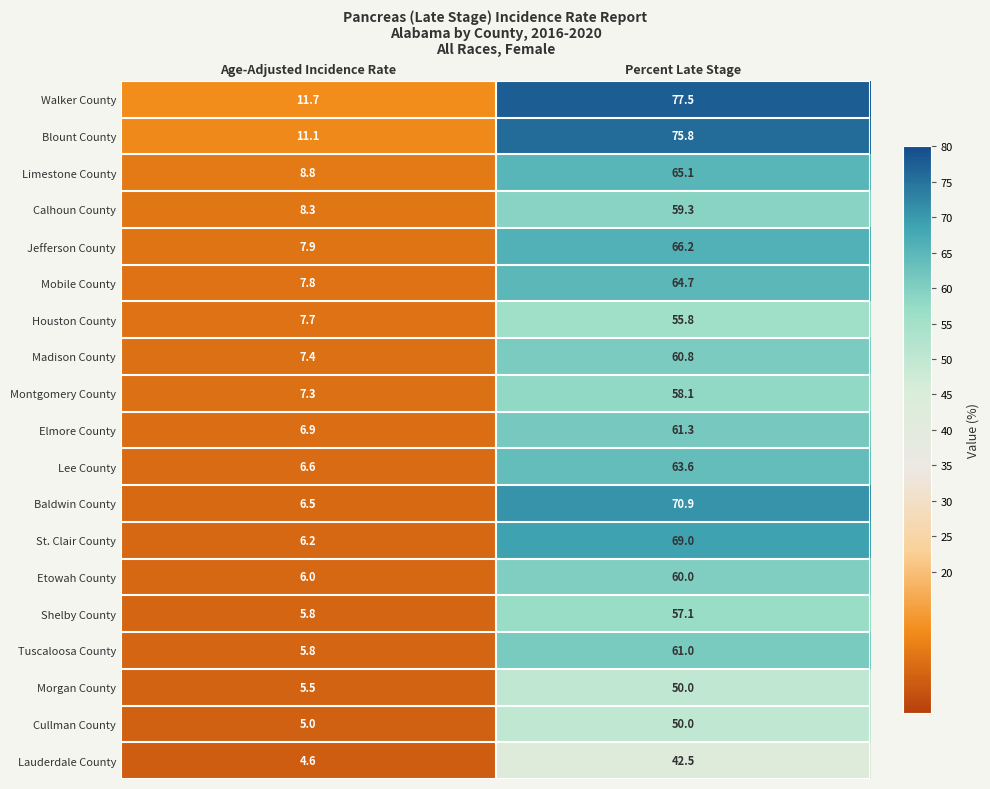

Rank the categories by Jefferson County value from highest to lowest.

Percent Late Stage, Age-Adjusted Incidence Rate